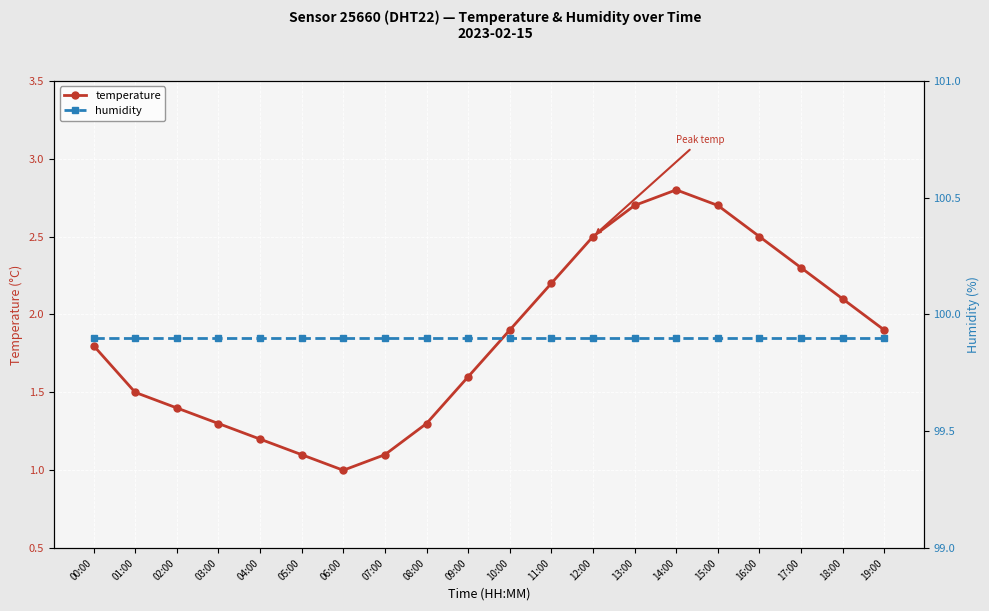

True or false: temperature and humidity intersect in this chart.

False